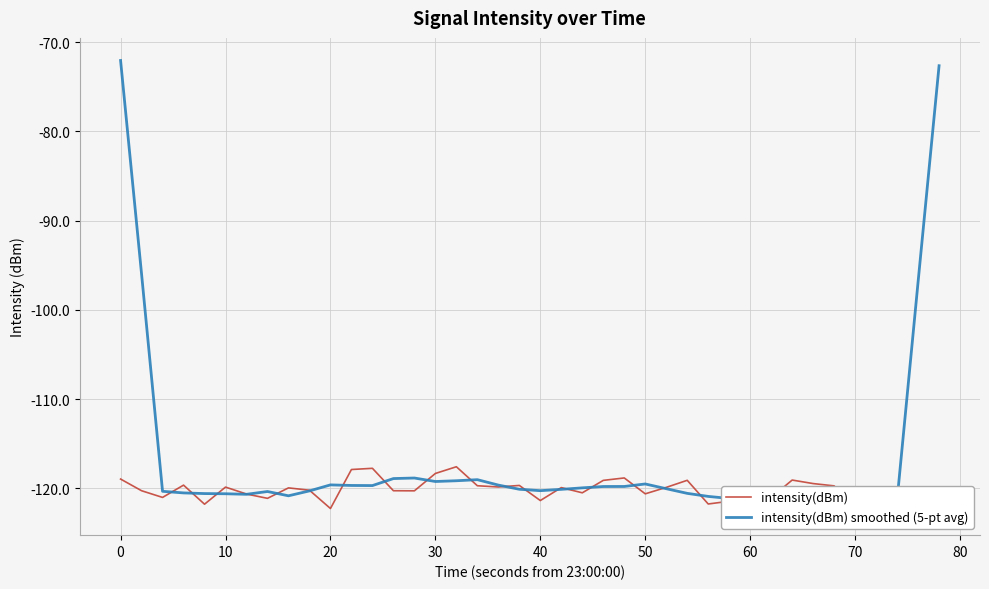

Rank the series by their maximum value, from lowest to highest.

intensity(dBm), intensity(dBm) smoothed (5-pt avg)